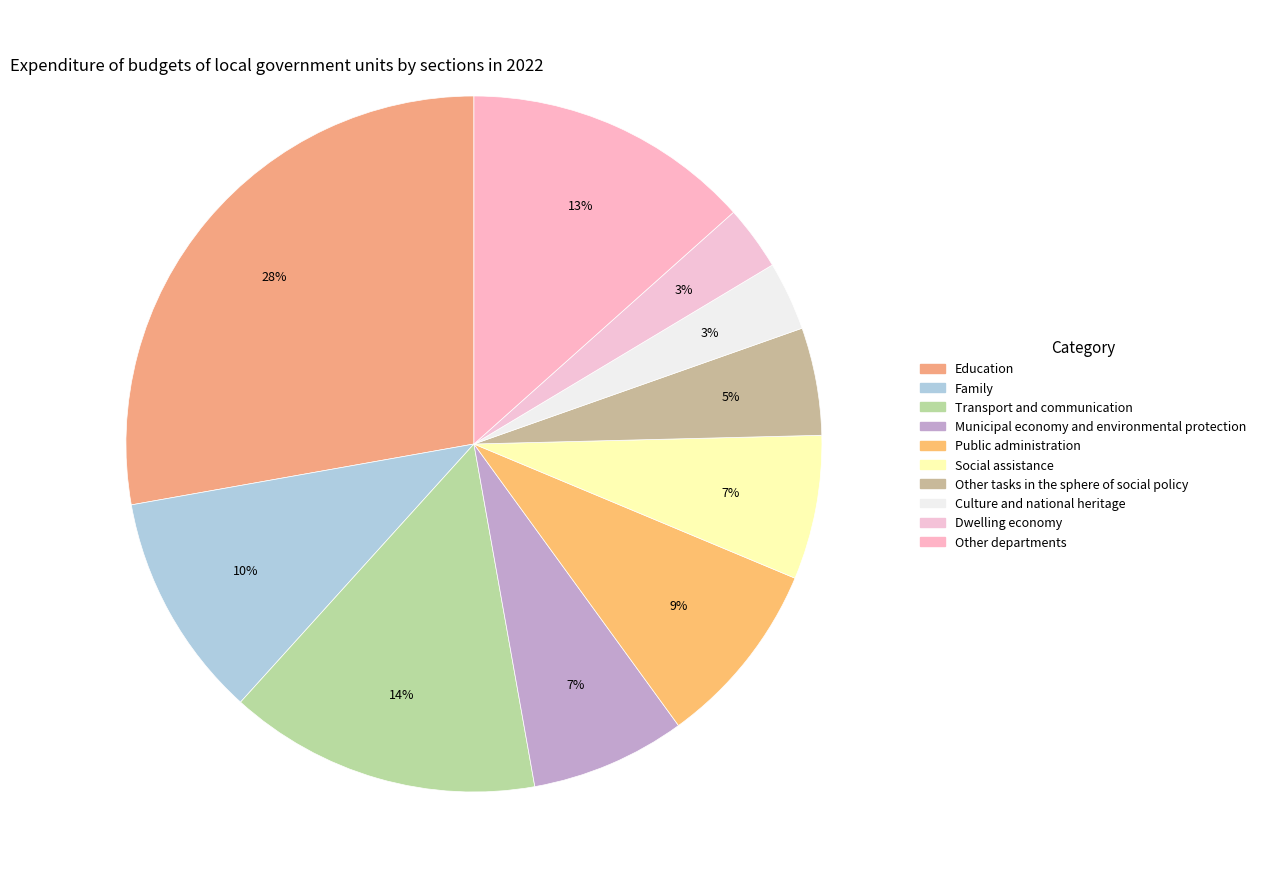

What percentage do Municipal economy and environmental protection and Dwelling economy together represent?

10.2%